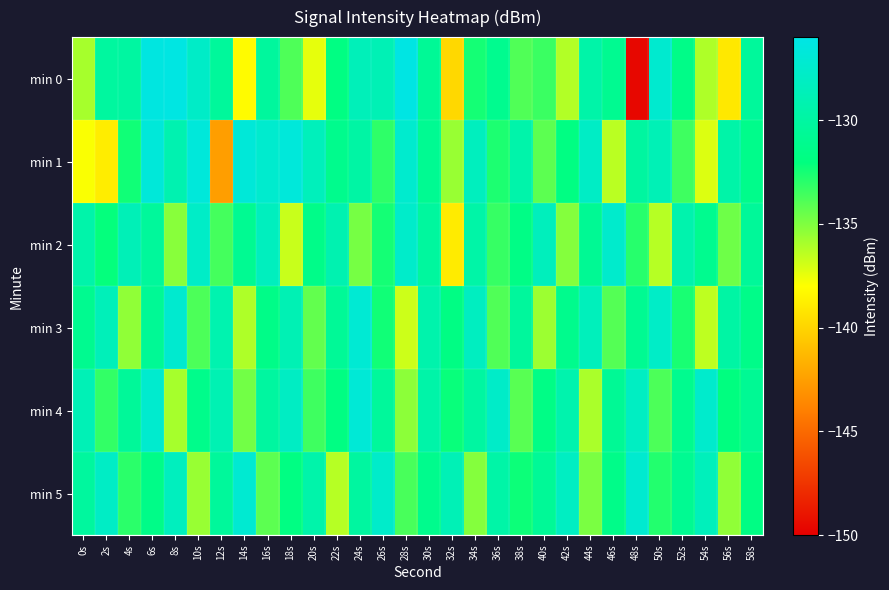

Rank the series by their maximum value, from highest to lowest.

min 0, min 1, min 4, min 3, min 5, min 2